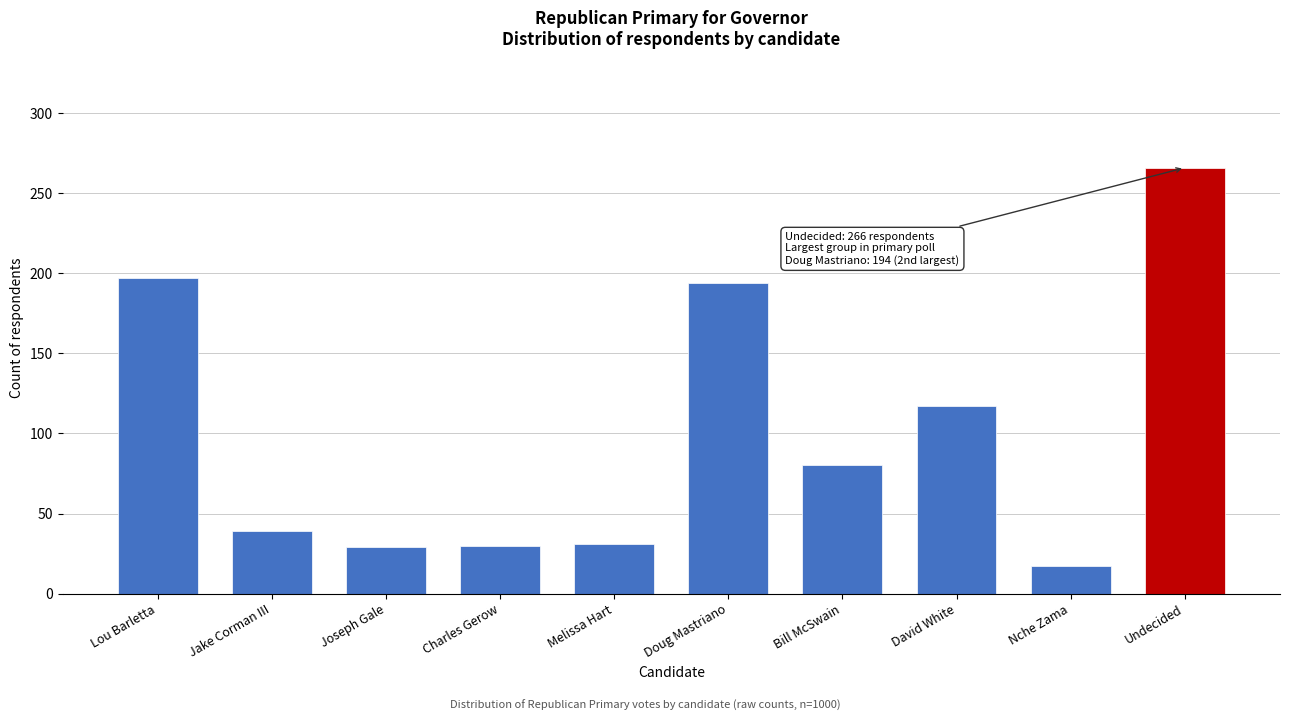

At which label is the value closest to 141?

David White